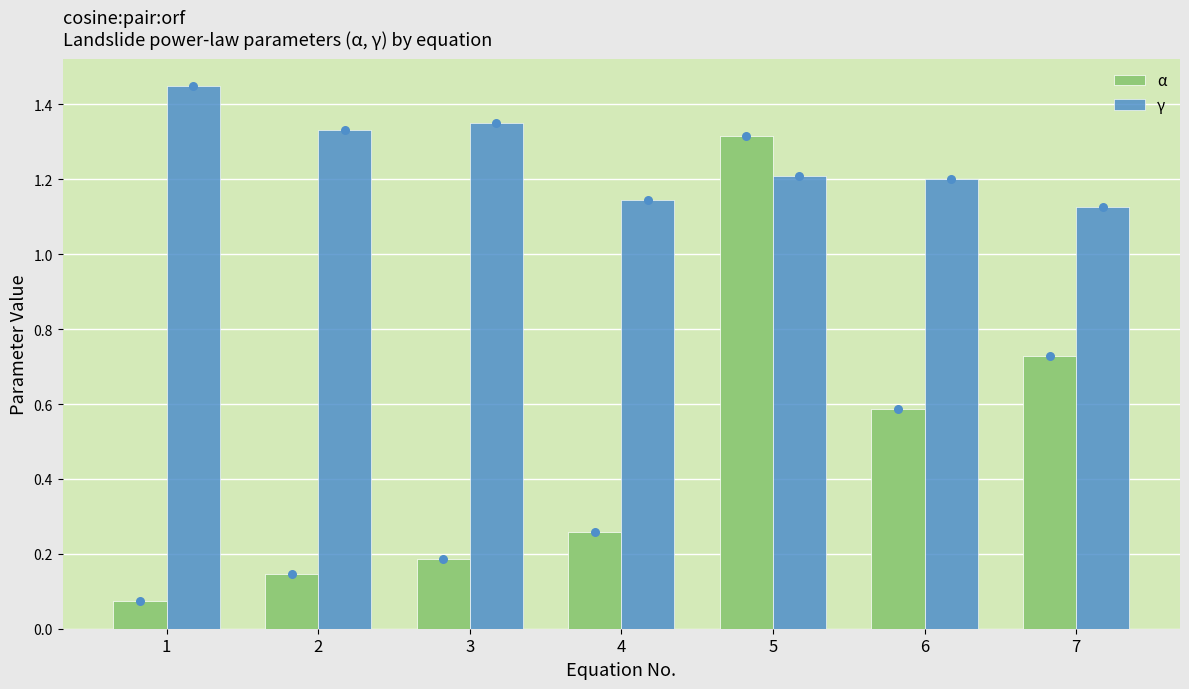

At which category is the sum across all series the highest?

5